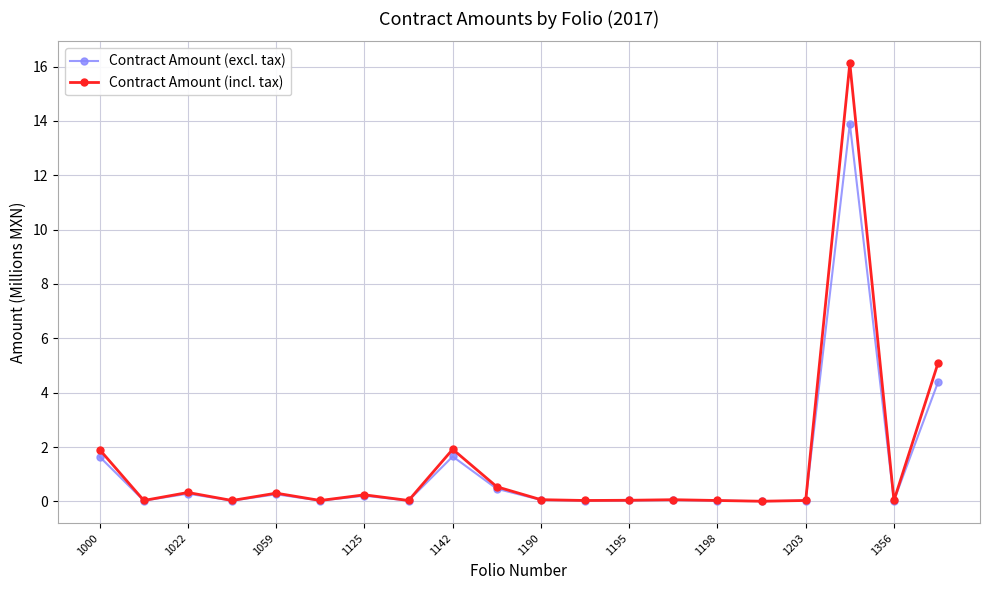

Rank the series by their maximum value, from lowest to highest.

Contract Amount (excl. tax), Contract Amount (incl. tax)